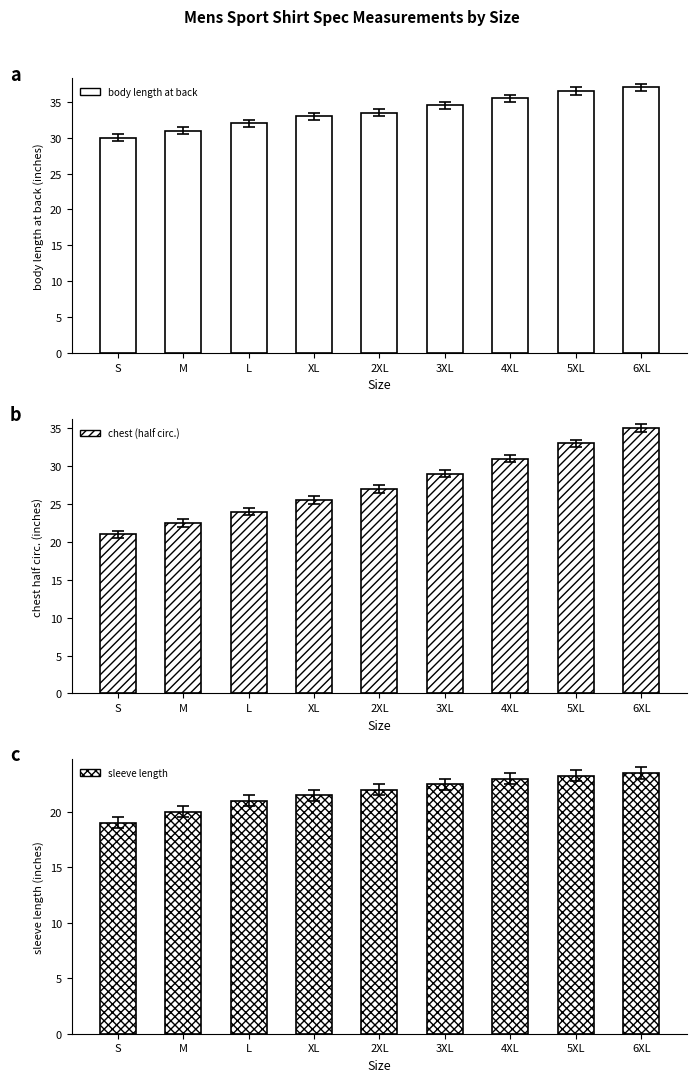

Which category has the highest value across all series?

6XL